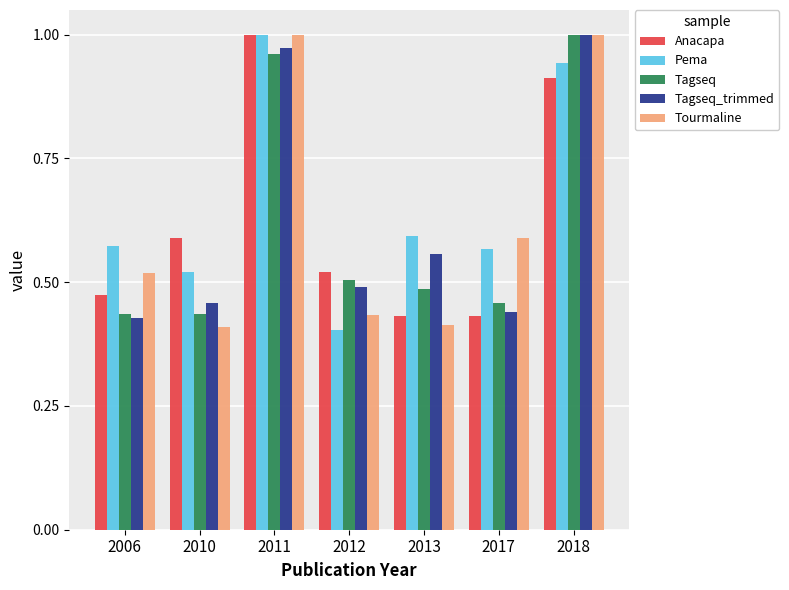

What is the sum of the Pema values at 2010 and 2017?

1.1